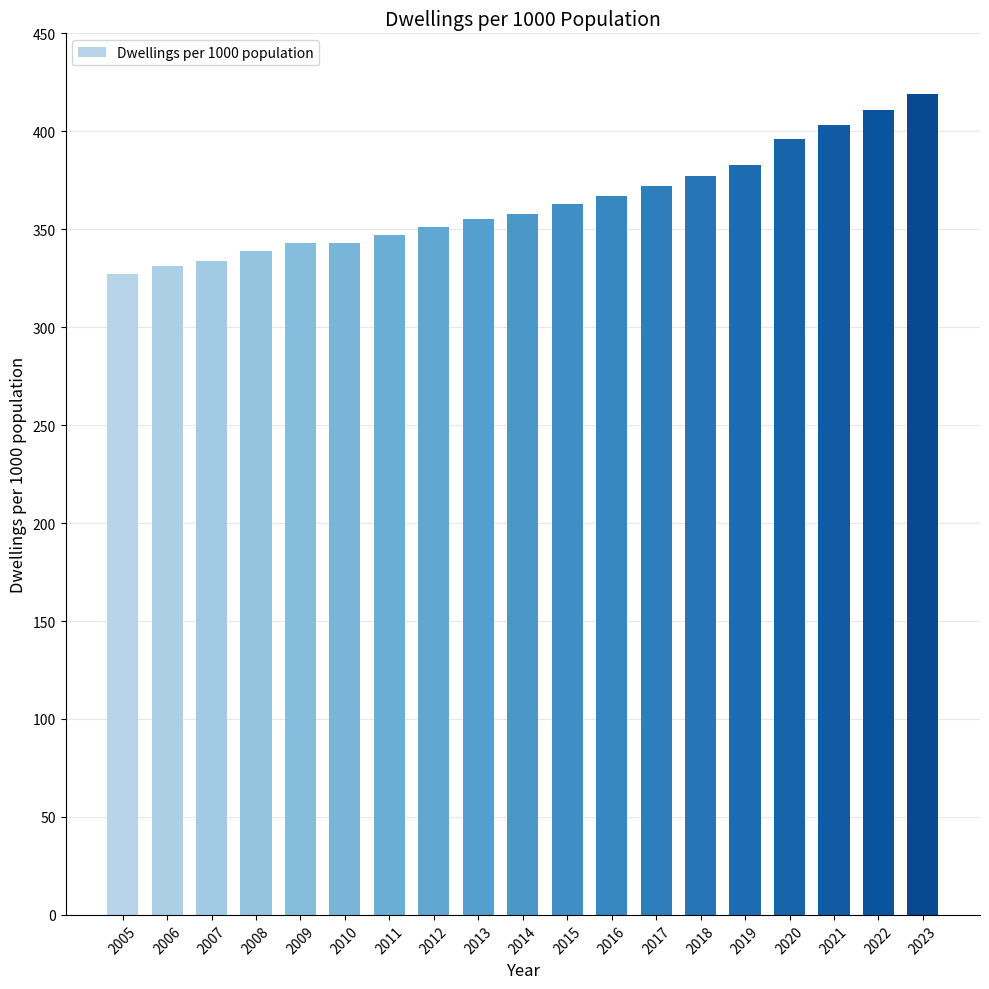

Reading left to right, extract all data points from this chart.

327	331	334	339	343	343	347	351	355	358	363	367	372	377	383	396	403	411	419